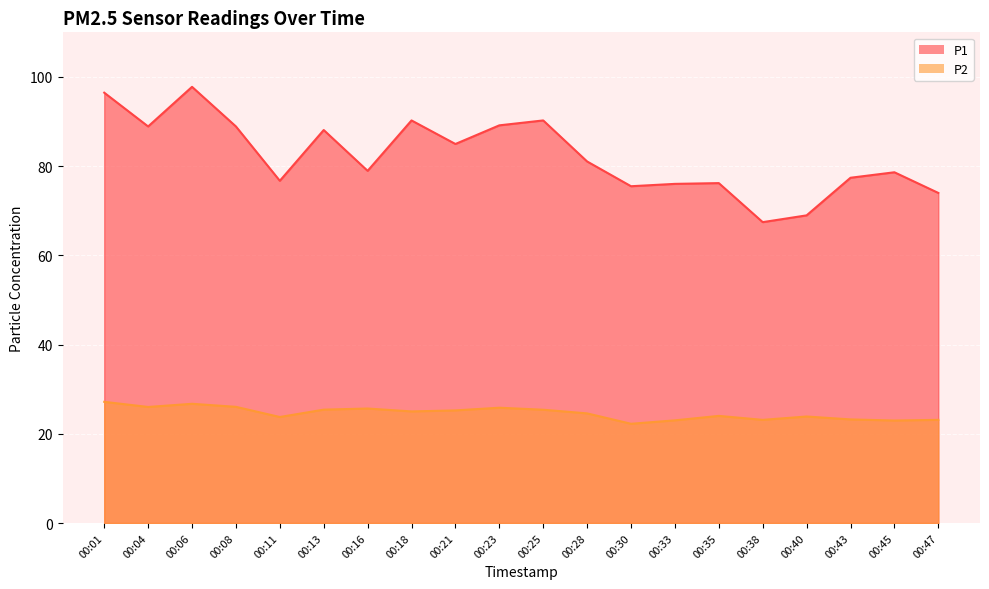

At how many categories does at least one series exceed 87?

8